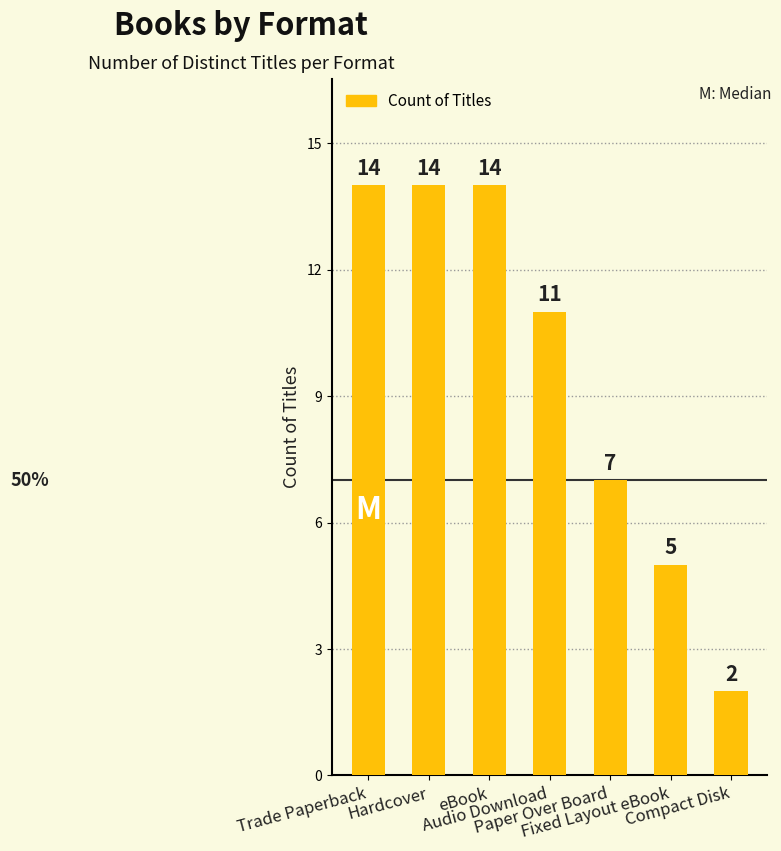

What is the value of the 1st bar from the left?

14